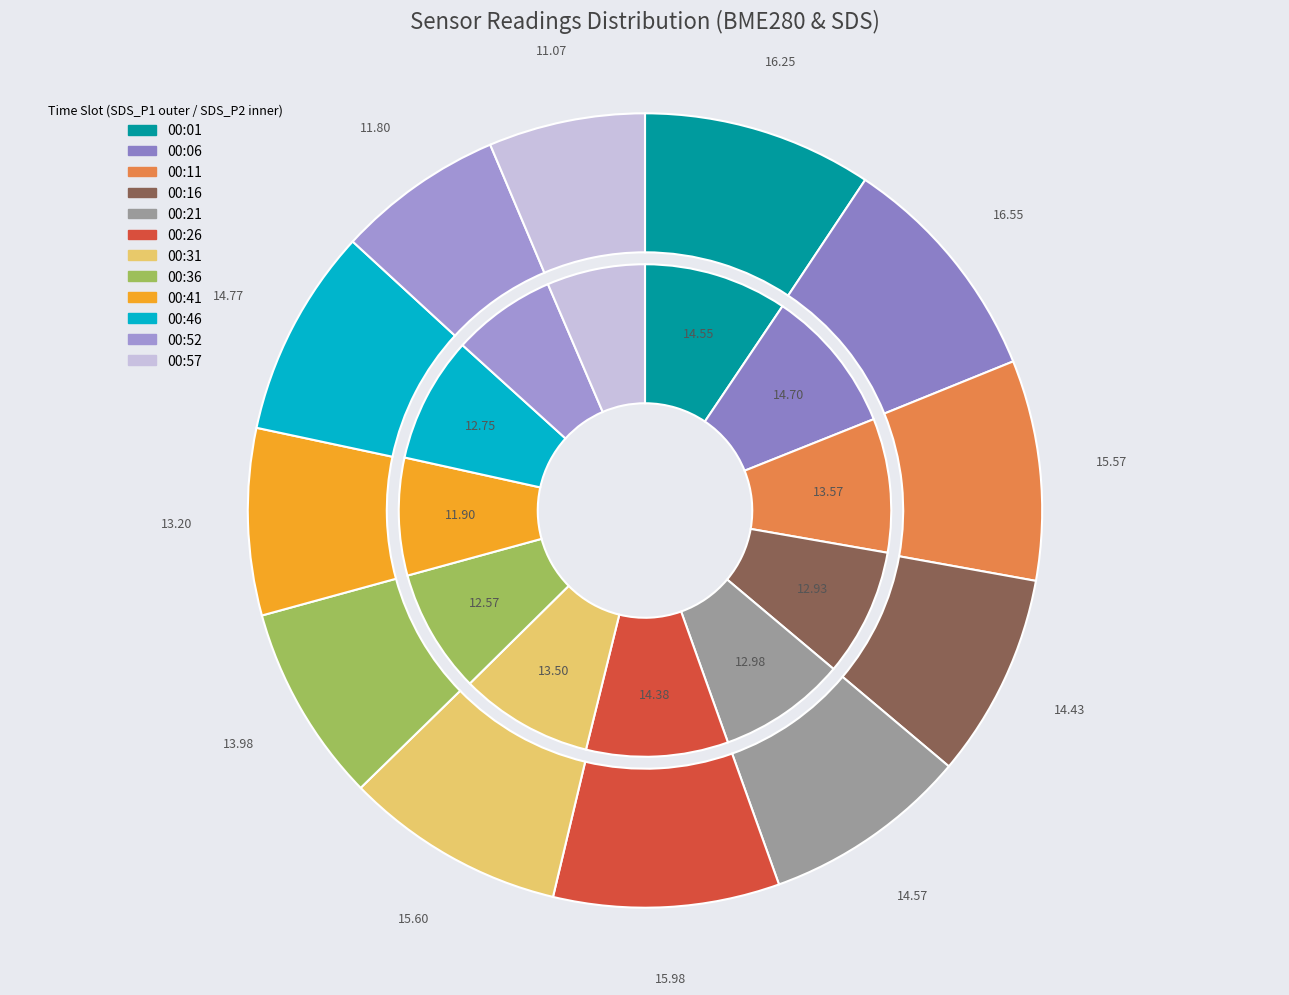

What percentage is the 00:52 slice, to the nearest percent?

7%